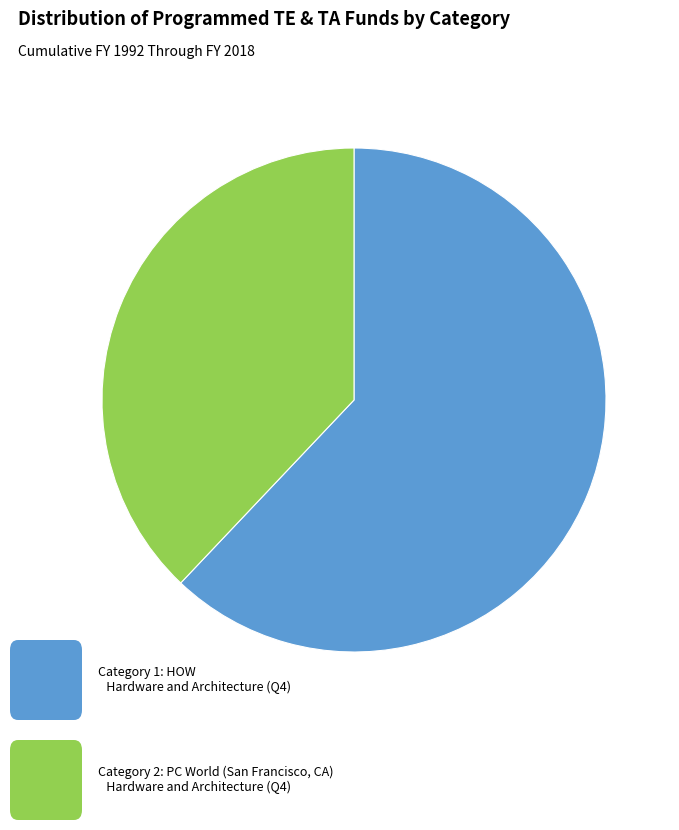

How many segments does this pie chart have?

2